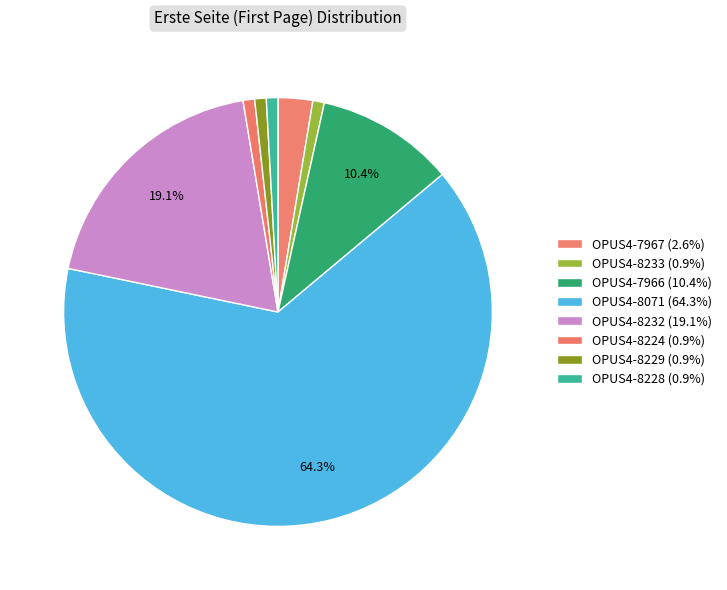

Count the number of slices in the pie.

8